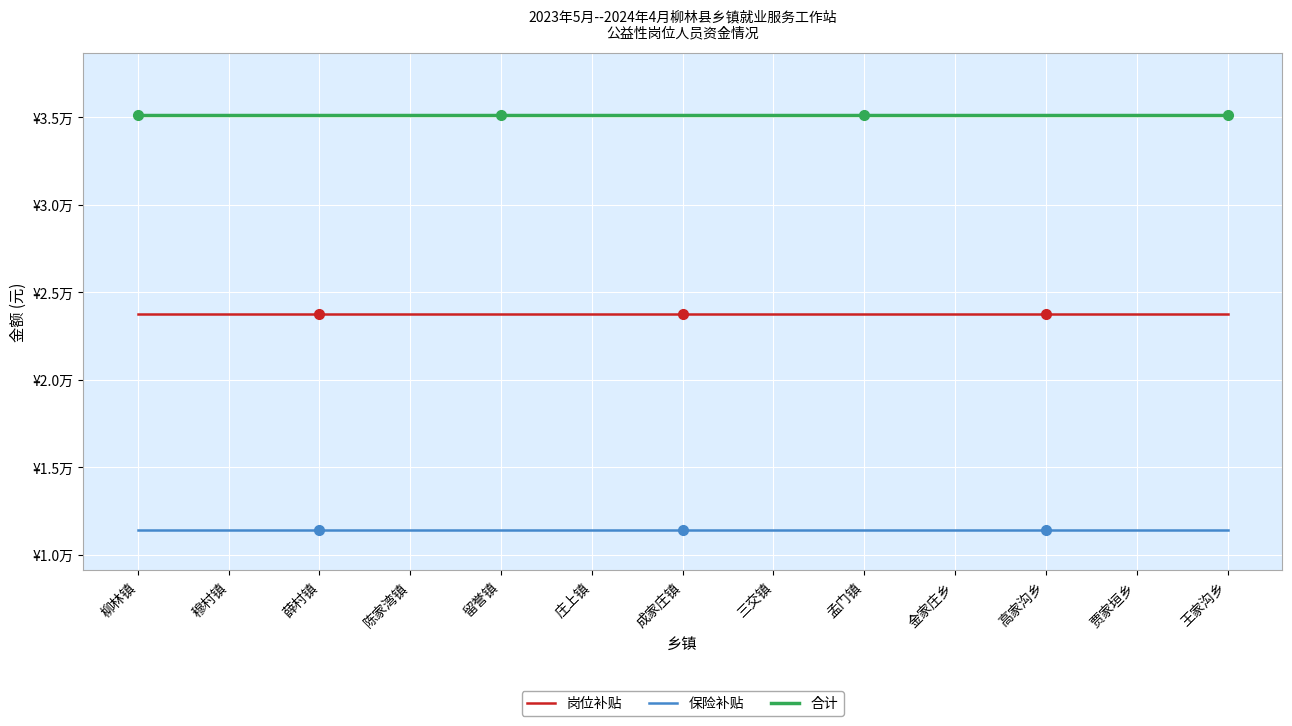

Which category has the highest value across all series?

柳林镇